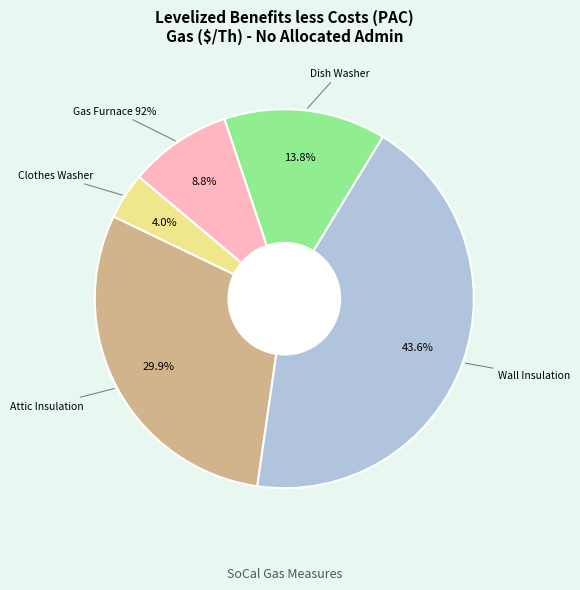

To the nearest percent, what is the difference between the largest and smallest slice percentages?

40%